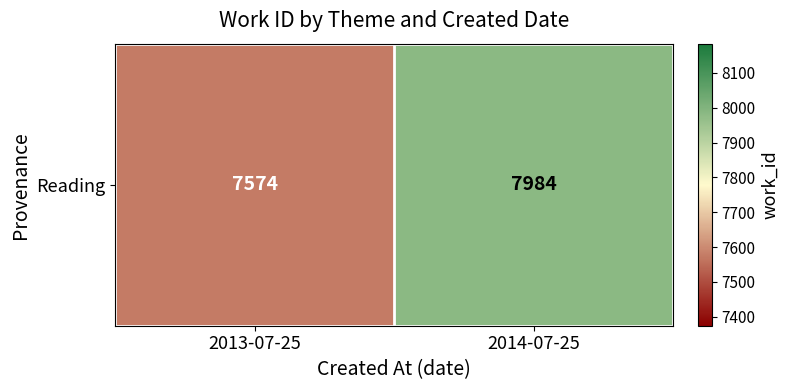

Rank the categories by value from highest to lowest.

2014-07-25, 2013-07-25